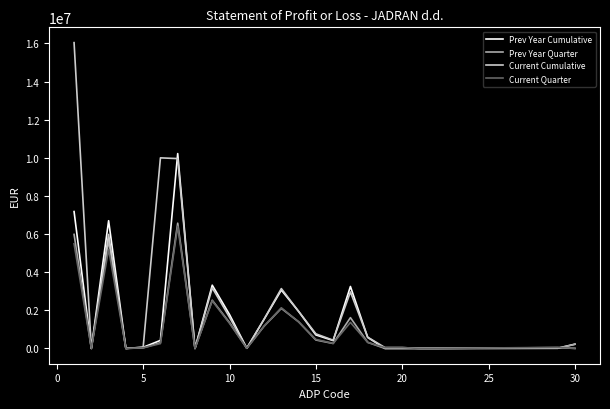

Which series has the largest total across all categories?

Current Cumulative